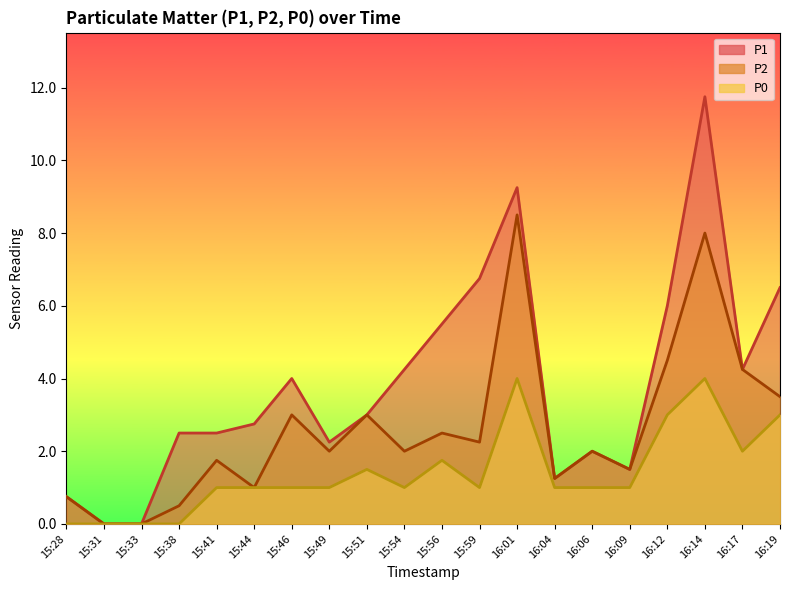

True or false: P1 has more than 2 points higher than both neighbors.

True